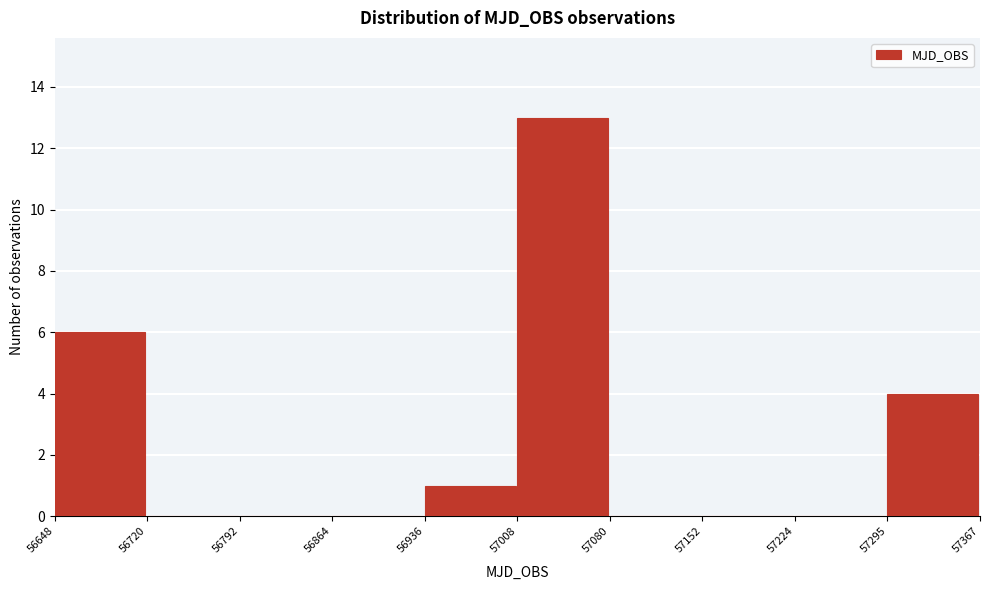

Reading left to right, transcribe this chart: for each bar, give the range it covers on the x-axis and its height. The values are not printed on the chart, so give them approximately, as read against the axis.

56648 to 56720: 6
56720 to 56792: 0
56792 to 56864: 0
56864 to 56936: 0
56936 to 57008: 1
57008 to 57080: 13
57080 to 57152: 0
57152 to 57224: 0
57224 to 57295: 0
57295 to 57367: 4